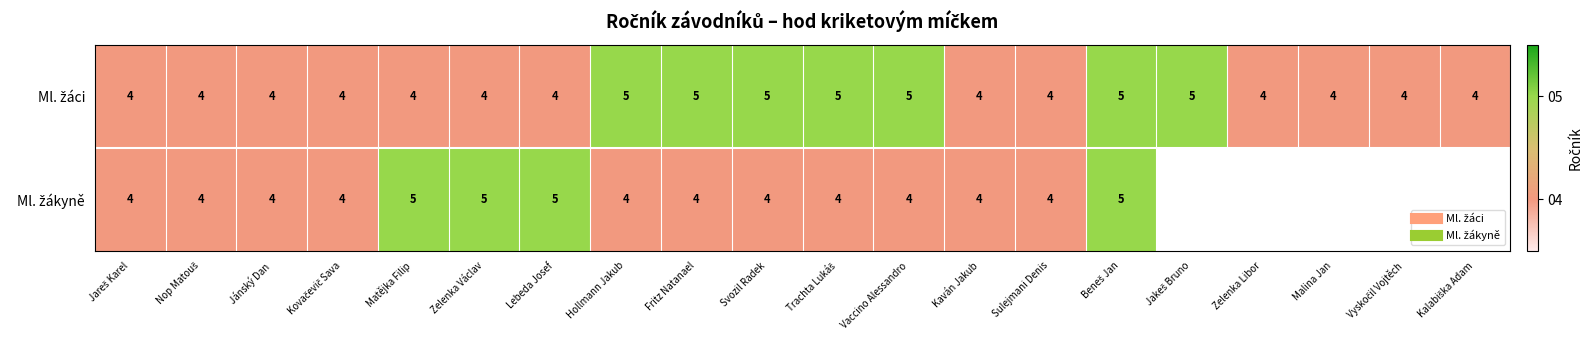

How many distinct data groups are displayed?

2